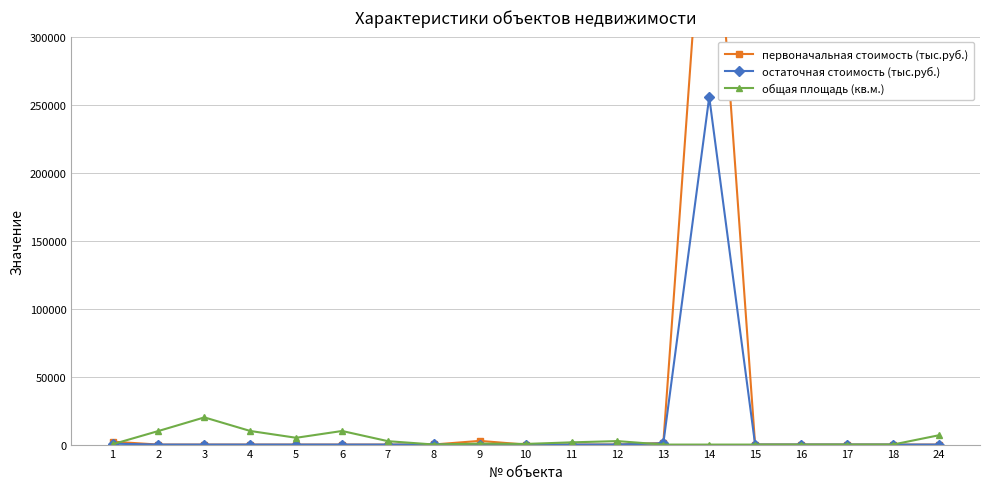

What is the difference between the общая площадь (кв.м.) values at 11 and 13?

1640.0